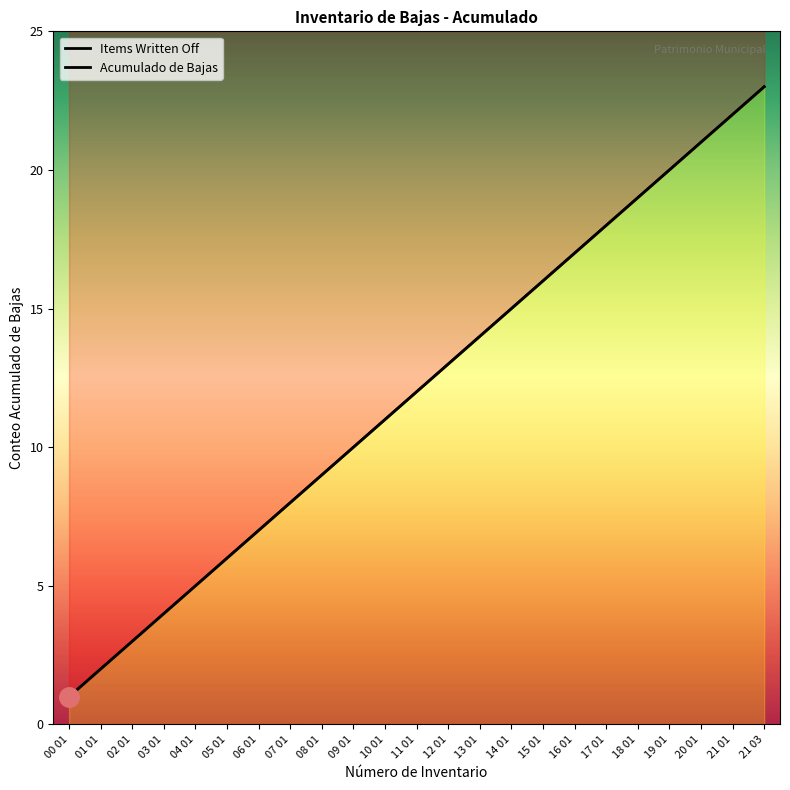

Which series changed the most between 14 01 and 20 01?

Items Written Off